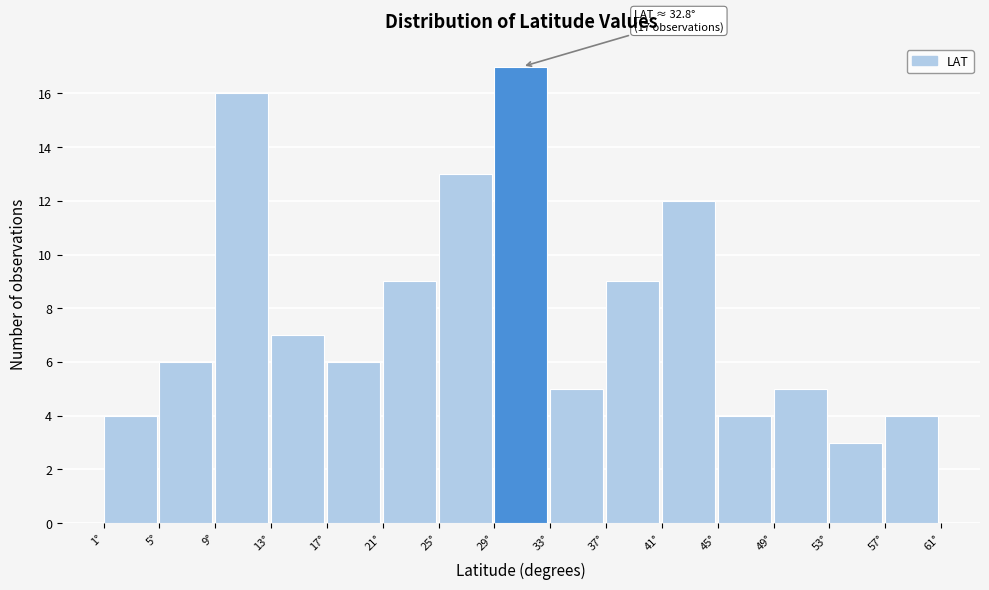

Over which range of the x-axis is the bar tallest?

29.0 to 33.0